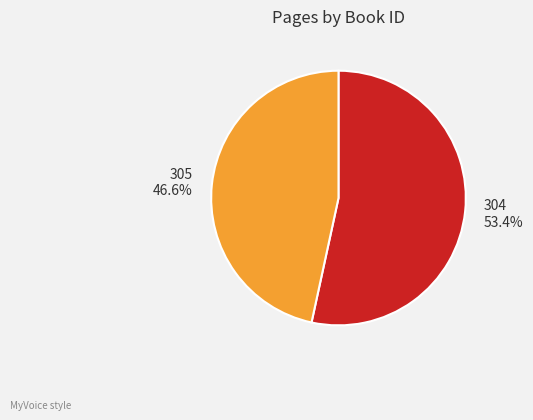

Does any single category account for the majority?

Yes